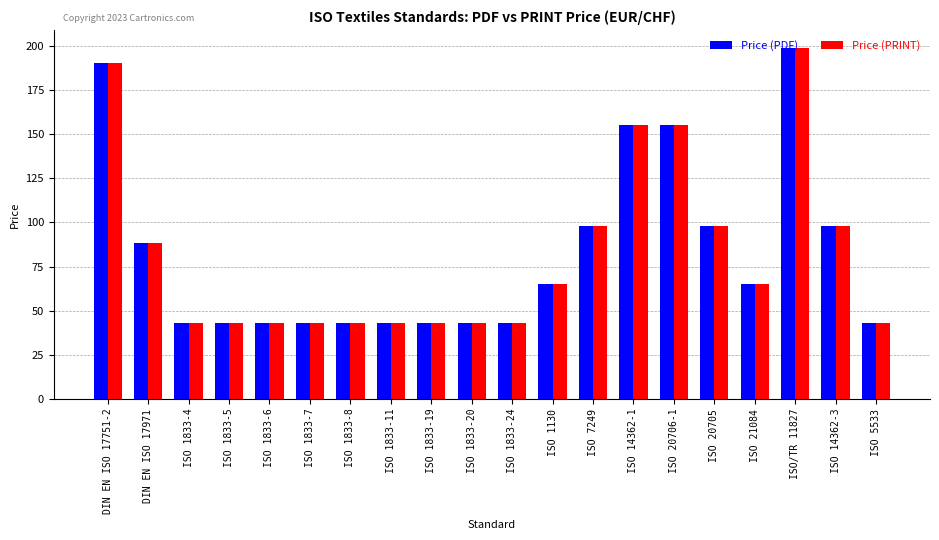

How many bars are there in each group?

2